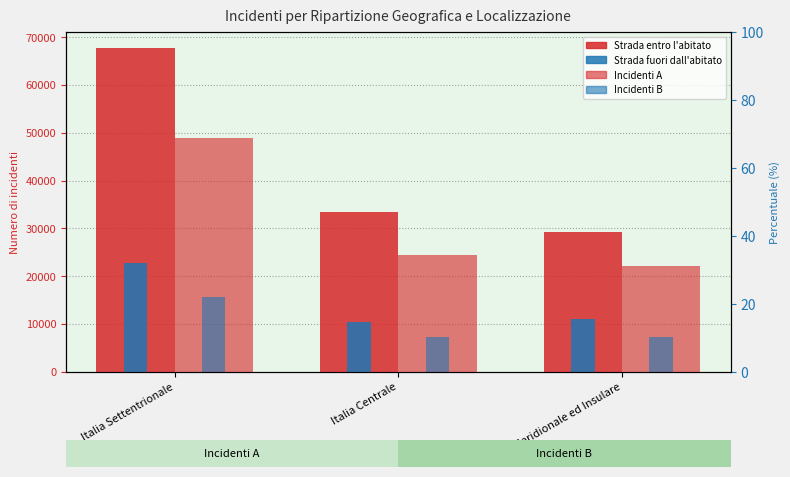

What is the label of the 2nd bar from the left?

Italia Centrale